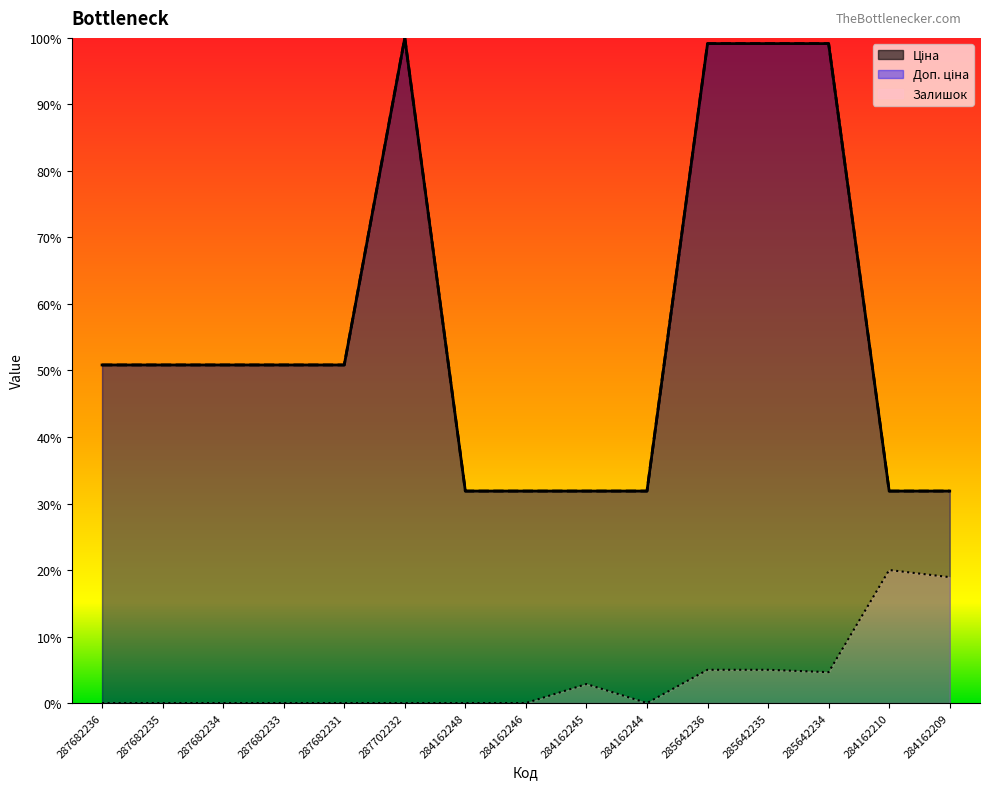

At which category is the sum across all series the highest?

285642236